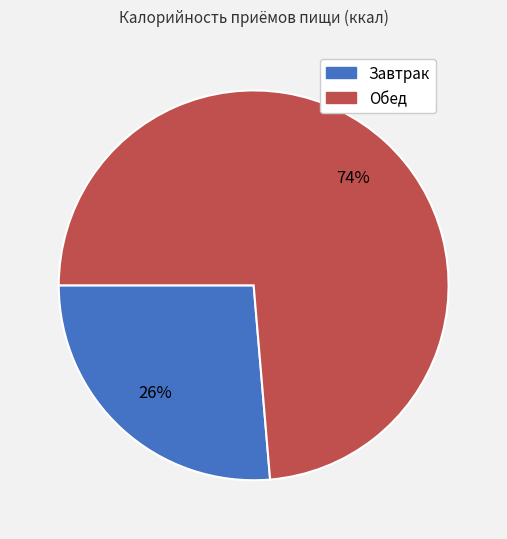

To the nearest percent, what percentage of the pie is Обед?

74%